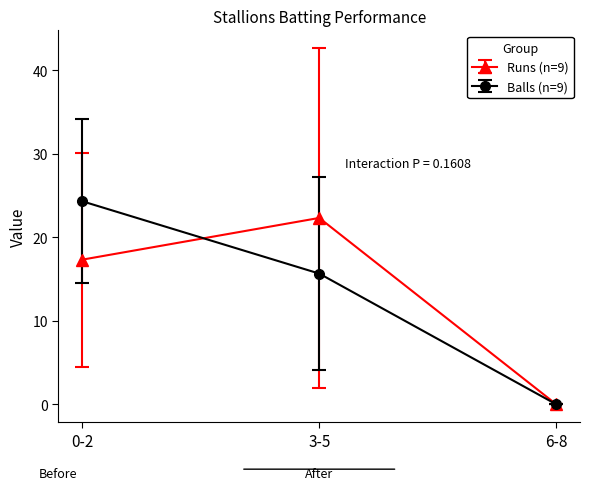

Does the chart have visible grid lines?

No